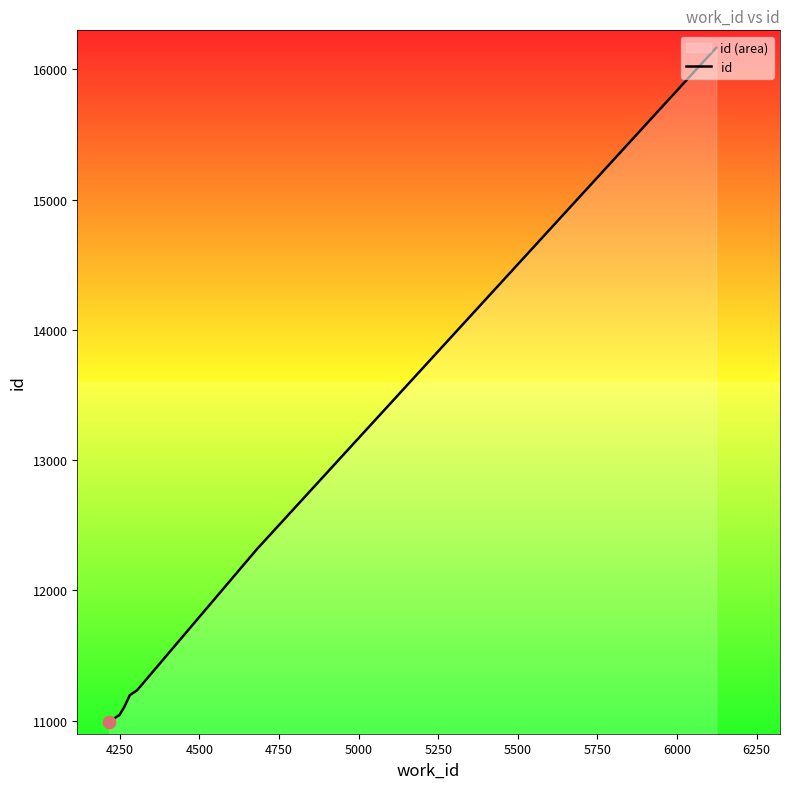

What is the maximum value shown in the chart?

16167